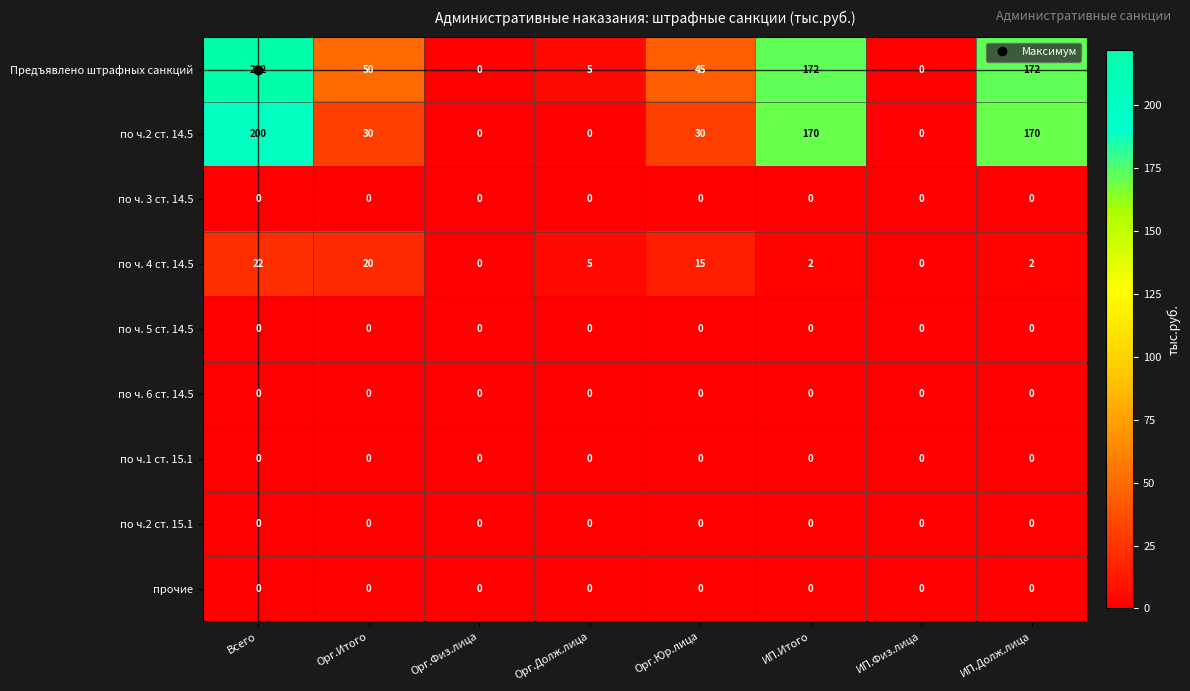

Which series has the widest spread of values?

Предъявлено штрафных санкций